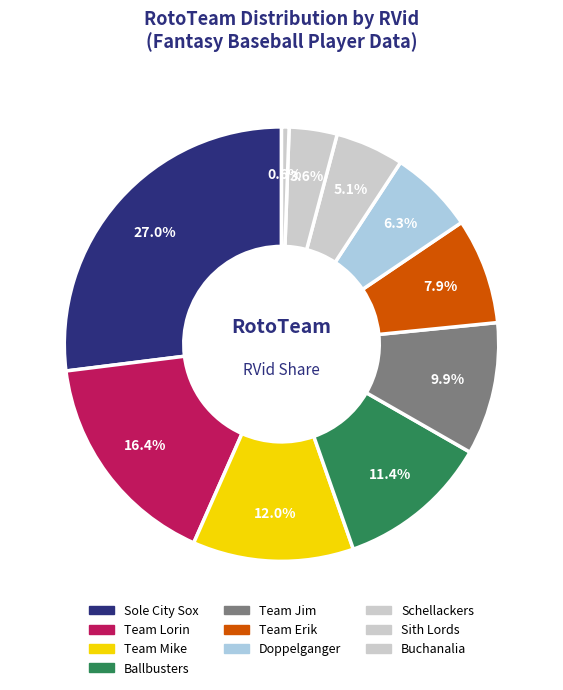

Is there any slice that represents more than half of the pie?

No